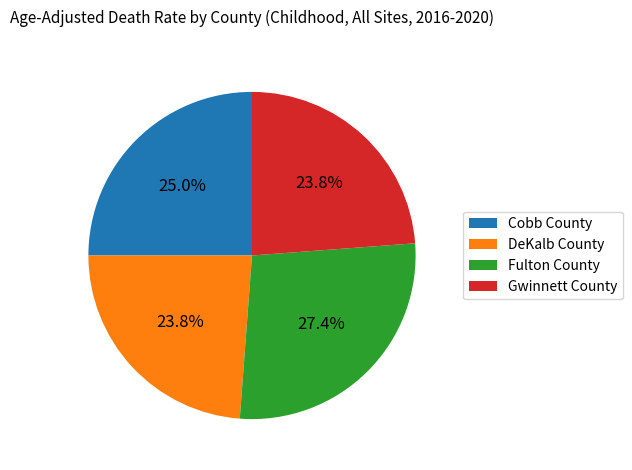

Is the sum of DeKalb County and Fulton County greater than half?

Yes